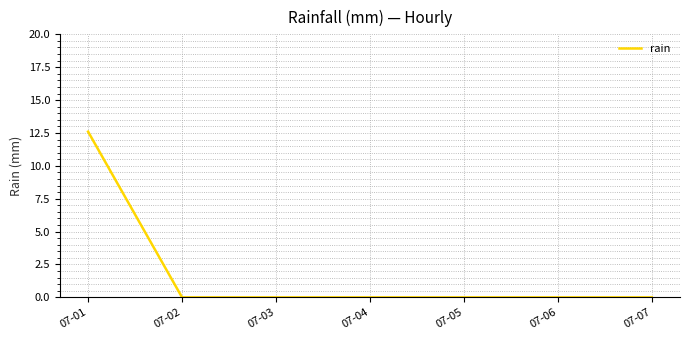

Count the number of categories in the chart.

7